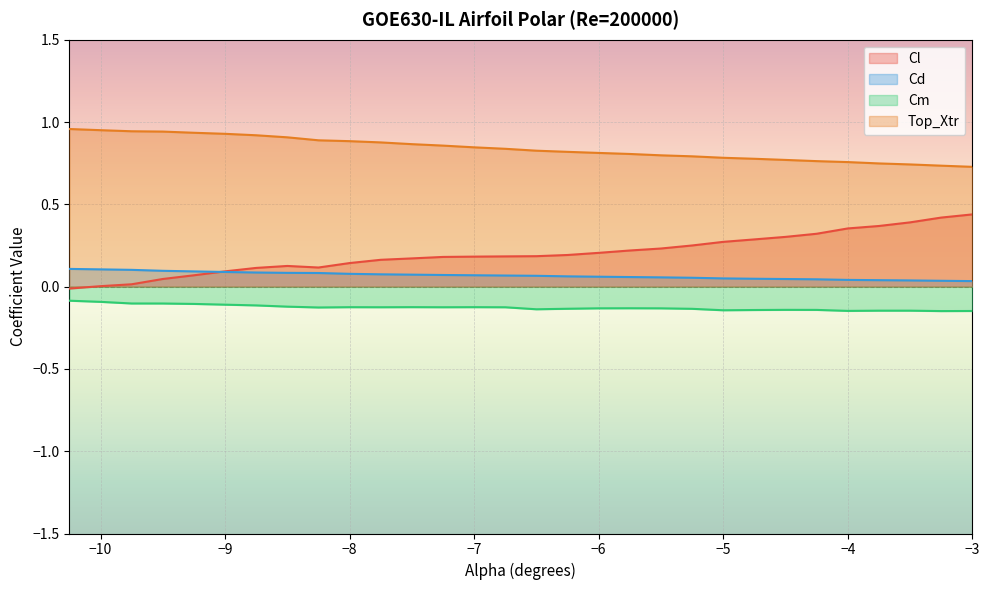

Rank the categories by Cm value from highest to lowest.

-10.25, -10.0, -9.75, -9.5, -9.25, -9.0, -8.75, -8.5, -7.5, -7.0, -8.0, -7.75, -7.25, -6.75, -8.25, -5.75, -6.0, -5.5, -6.25, -5.25, -6.5, -4.5, -4.25, -4.75, -5.0, -3.75, -3.5, -4.0, -3.0, -3.25